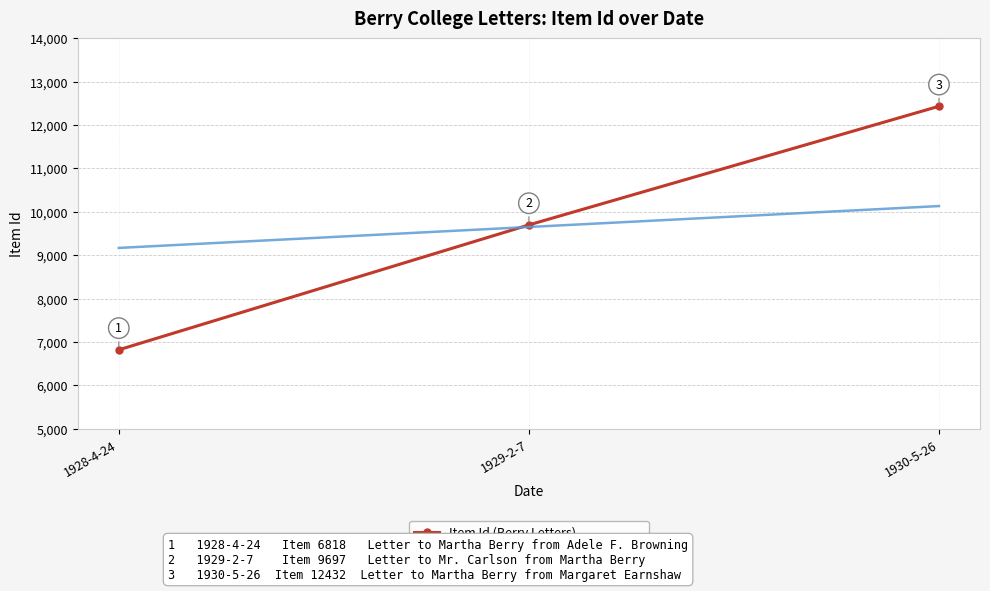

What is the sum of the HPI: Average Item Id (normalized) values at 1928-4-24 and 1930-5-26?

19298.0